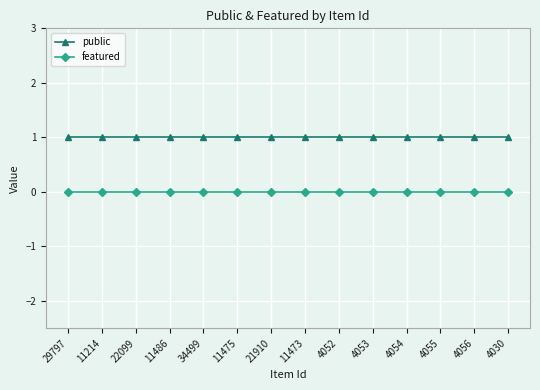

True or false: featured and public cross at least once.

False